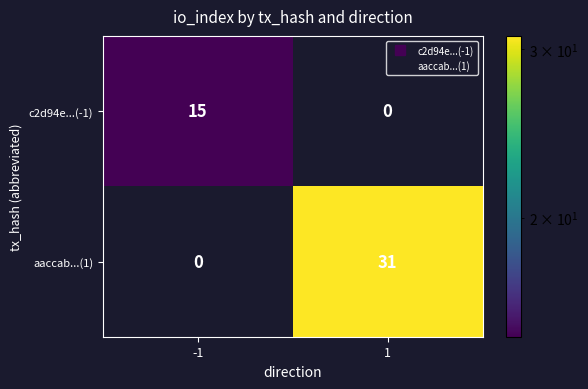

True or false: aaccab...(1) has a value of 31 at 1.

True